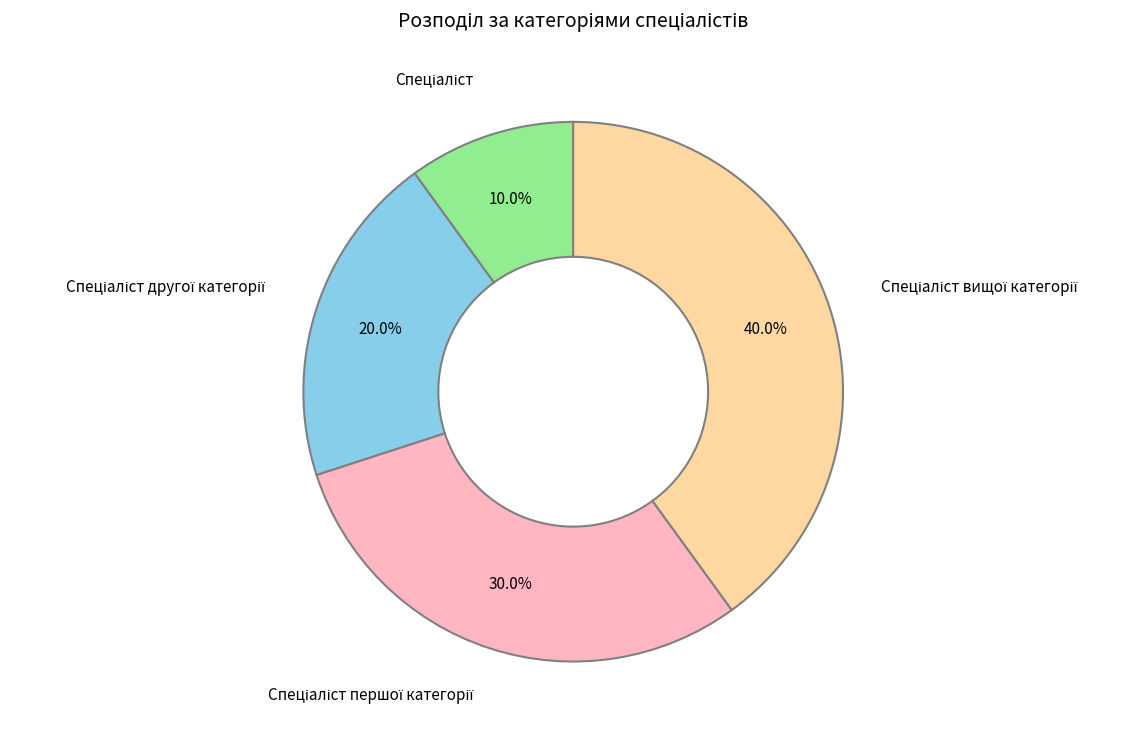

Does any single category account for the majority?

No